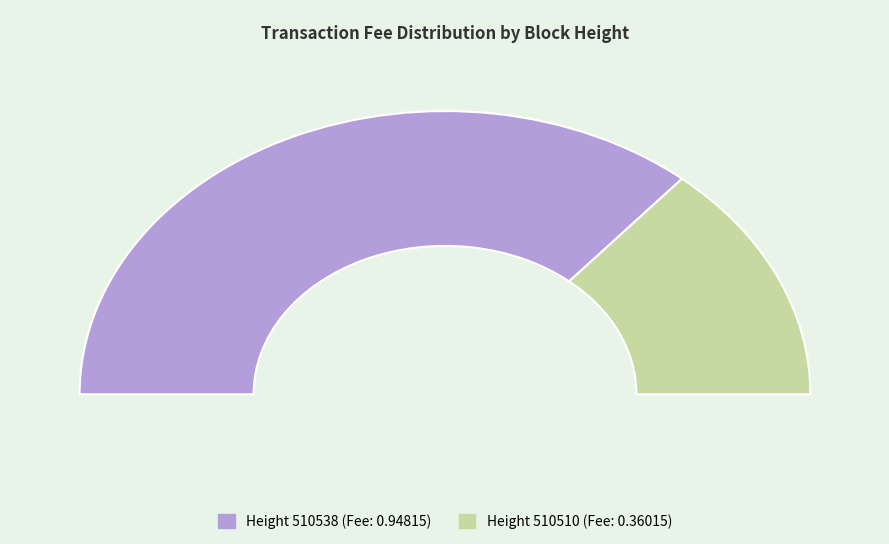

True or false: 510510 accounts for 28% of the total.

True